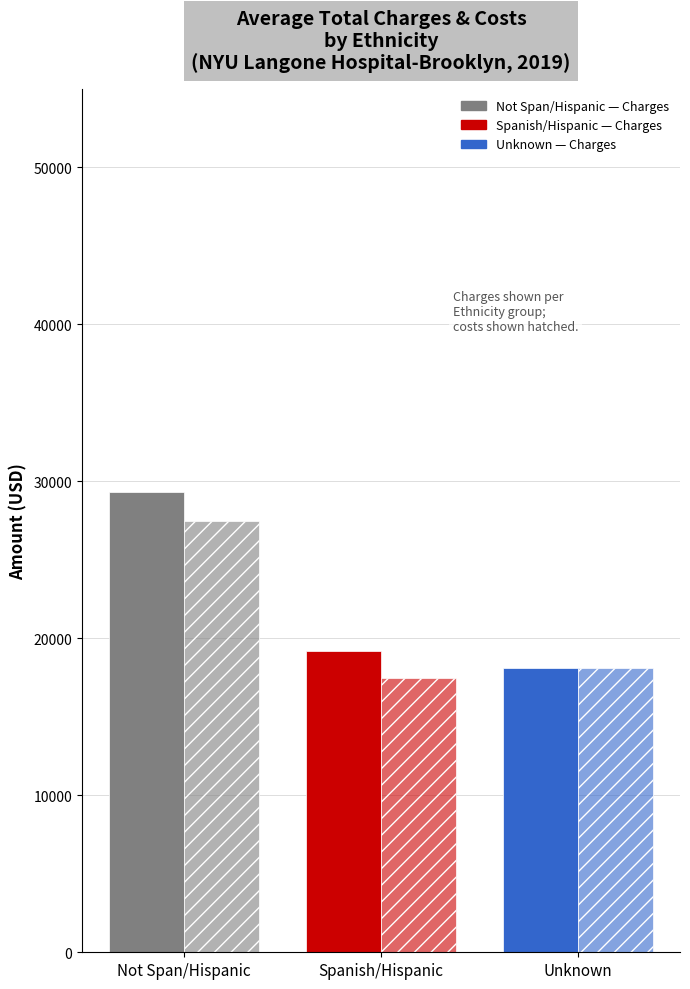

Count the number of categories in the chart.

3